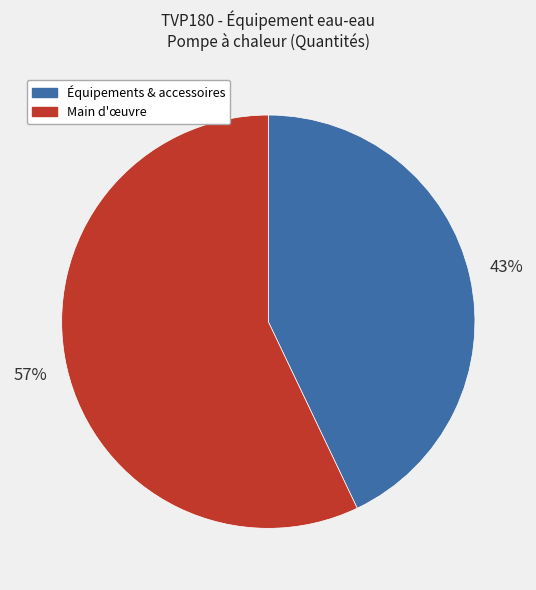

To the nearest percent, what is the difference between the Main d'œuvre and Équipements & accessoires slice percentages?

14%